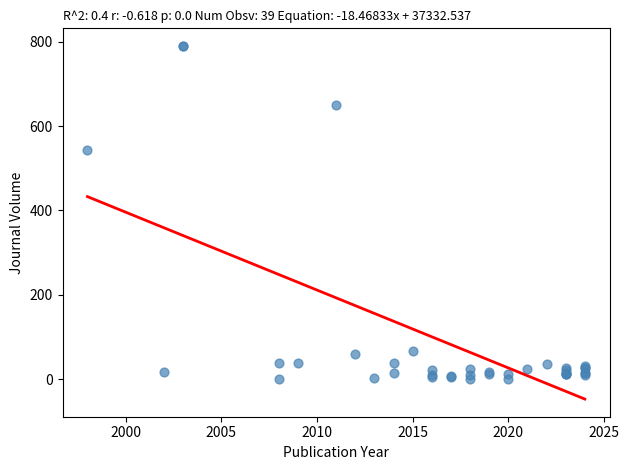

What Y value in the scatter plot is closest to 395?

543